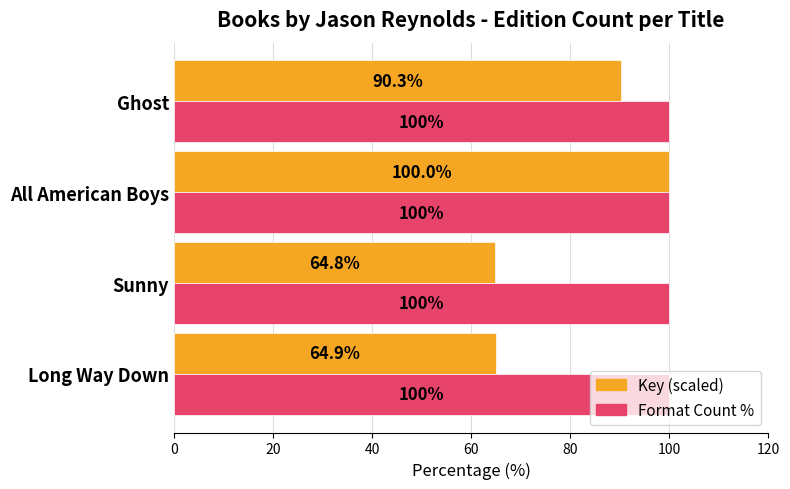

Which series has the widest spread of values?

Key (scaled)